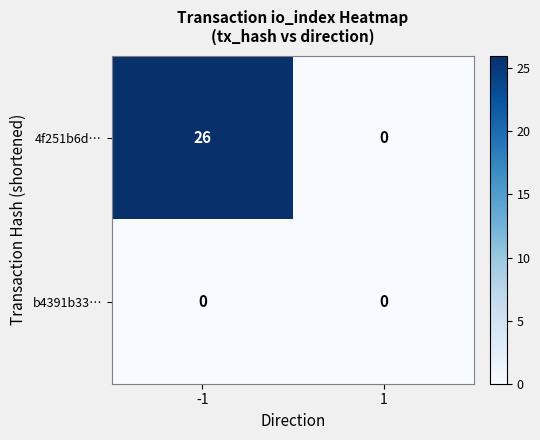

How many series are shown in this chart?

2